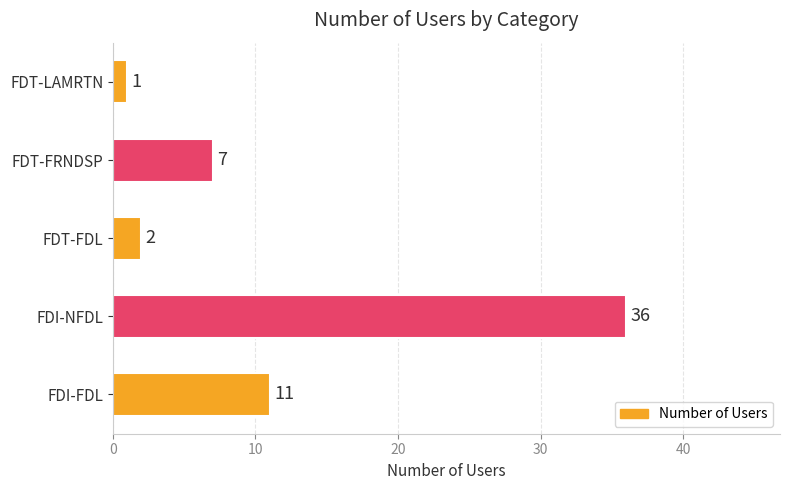

Are the bars horizontal?

Yes